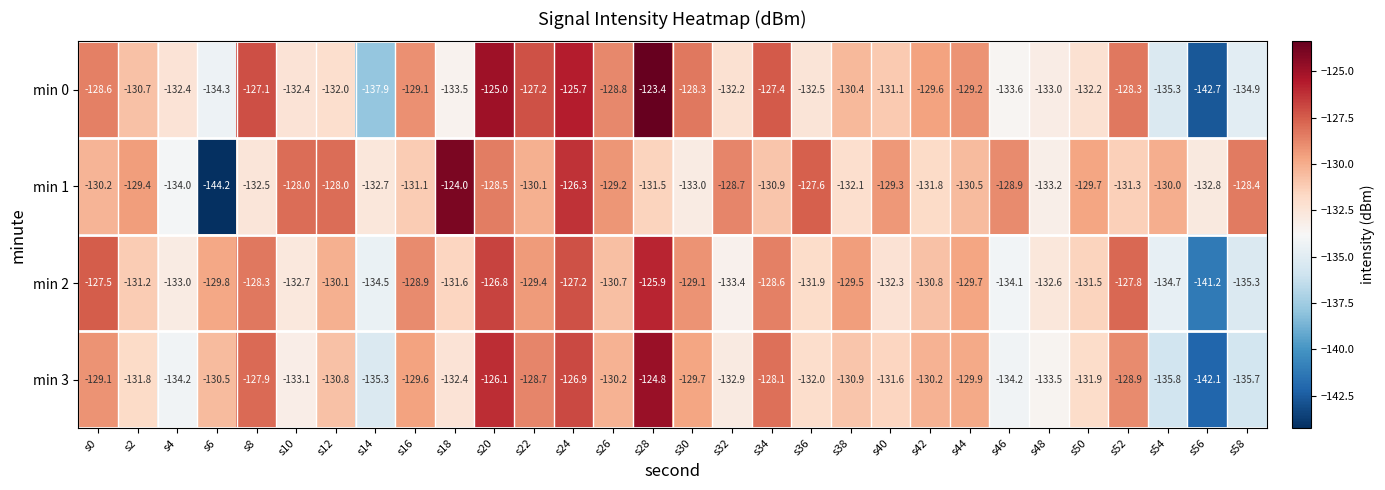

At which category does the chart reach its minimum across all series?

s6